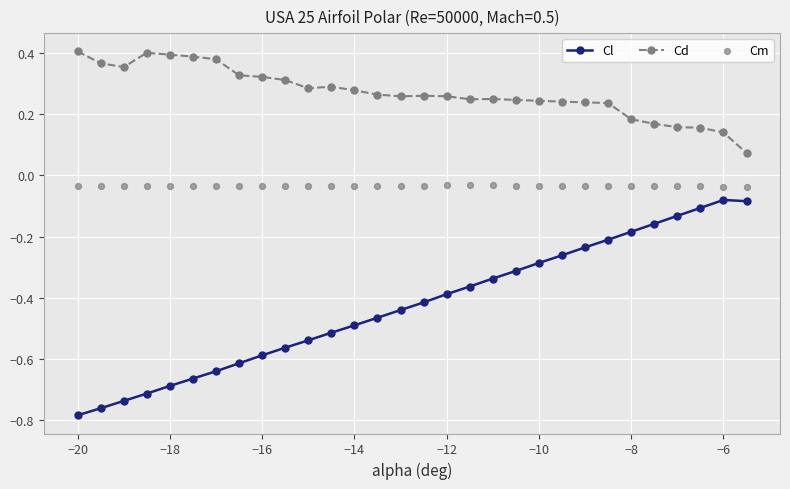

Count the Cd values in the range 0 to 1.

30